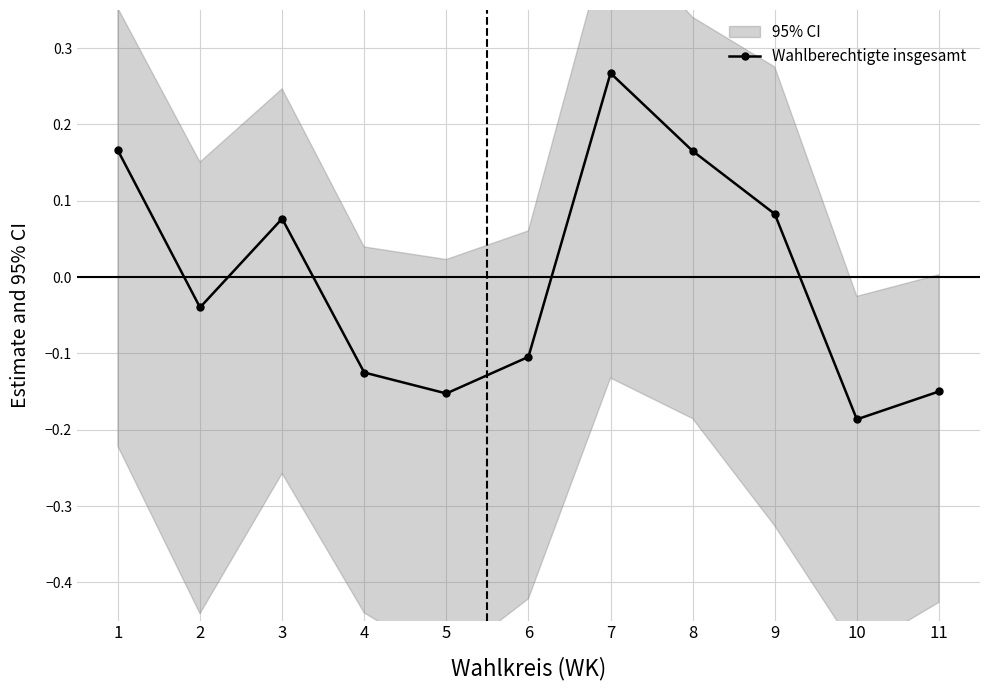

True or false: the data shows 0.2 at 1.

True